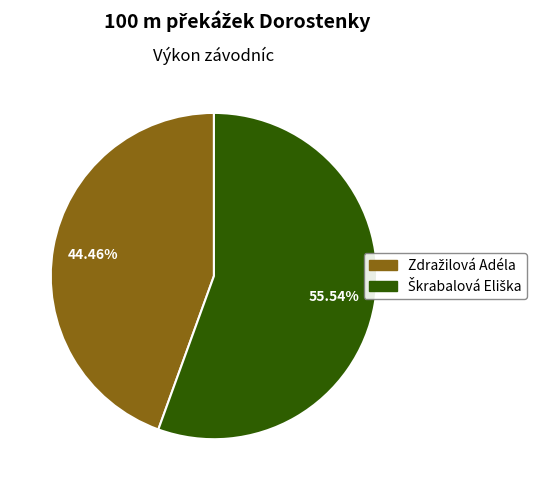

Does any single category account for the majority?

Yes